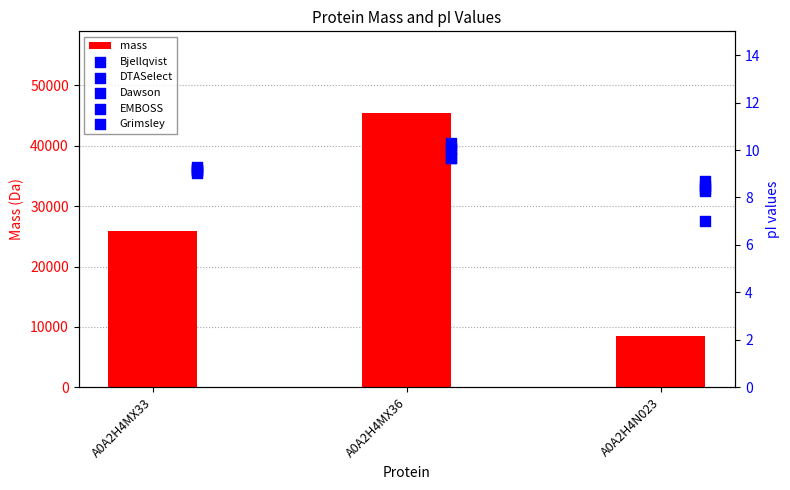

Which series reaches the minimum Y coordinate?

Grimsley